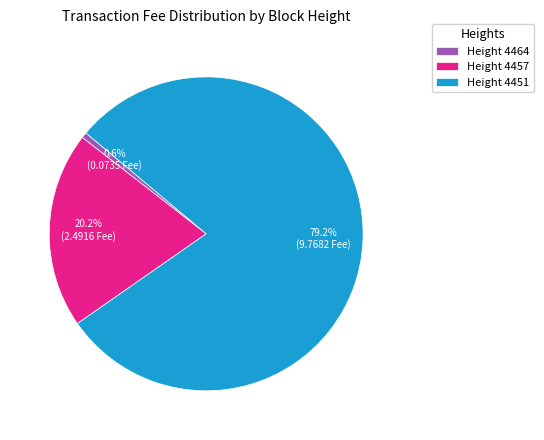

Is there a majority slice in this chart?

Yes